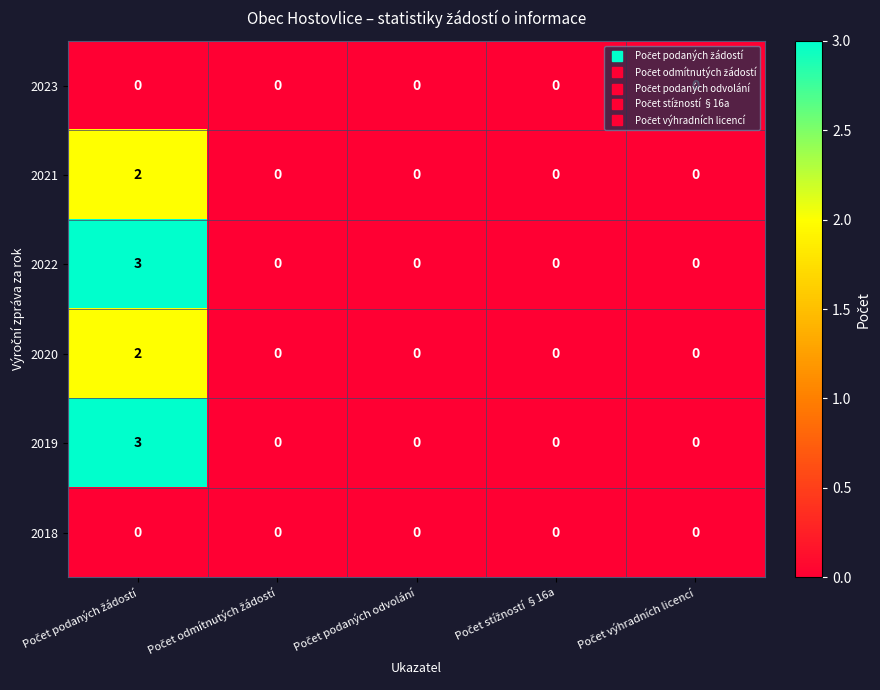

What is the sum of all 2019 values?

3